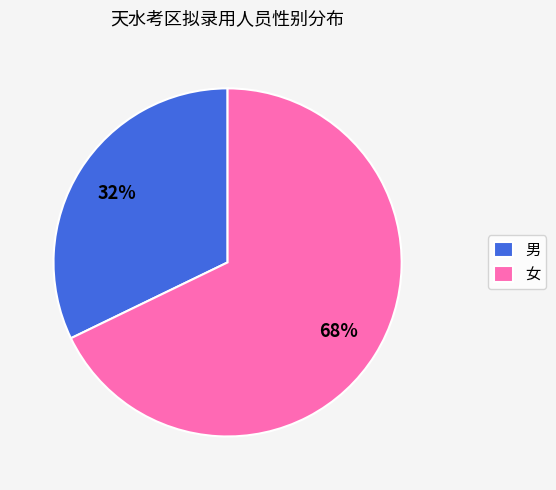

To the nearest percent, what portion does 女 represent?

68%